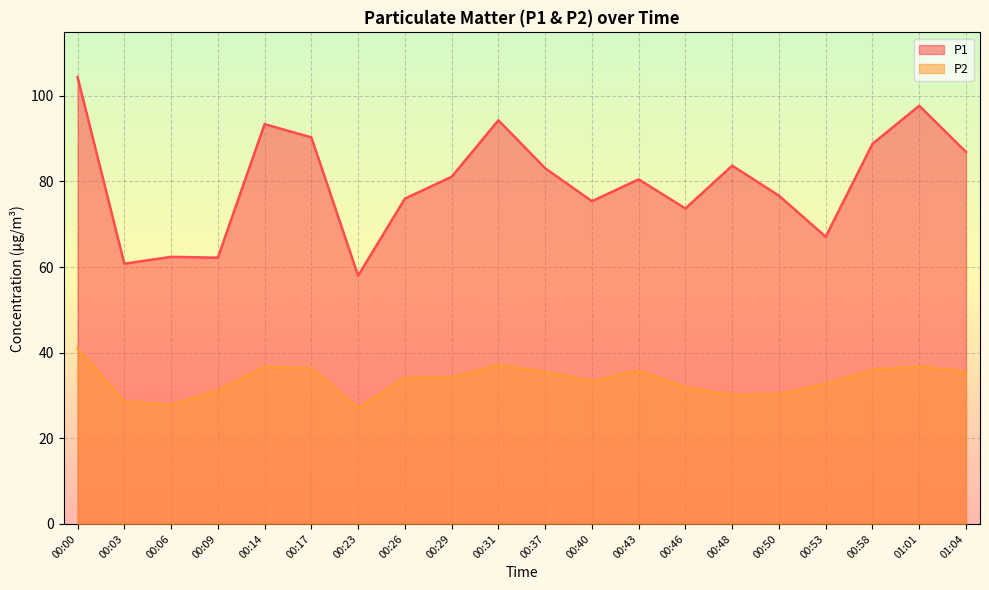

What is the total value across all series at 00:46?

105.6